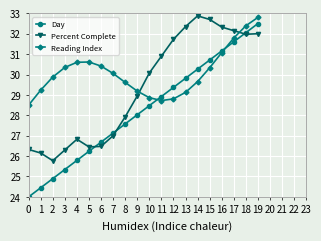

Read the Day value at 9.

28.0